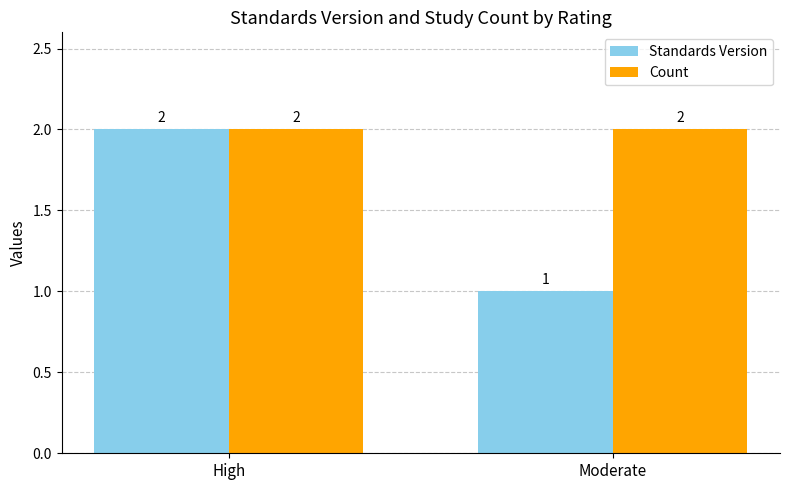

Reading left to right, extract all data points from this chart.

Standards Version: High=2	Moderate=1
Count: High=2	Moderate=2